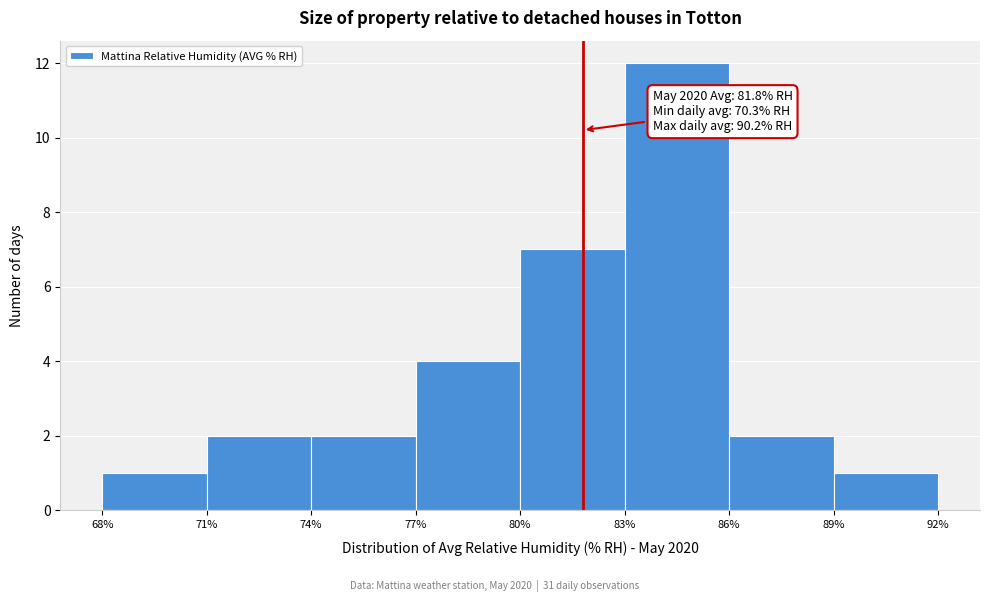

Which range on the x-axis has the tallest bar?

83% to 86%